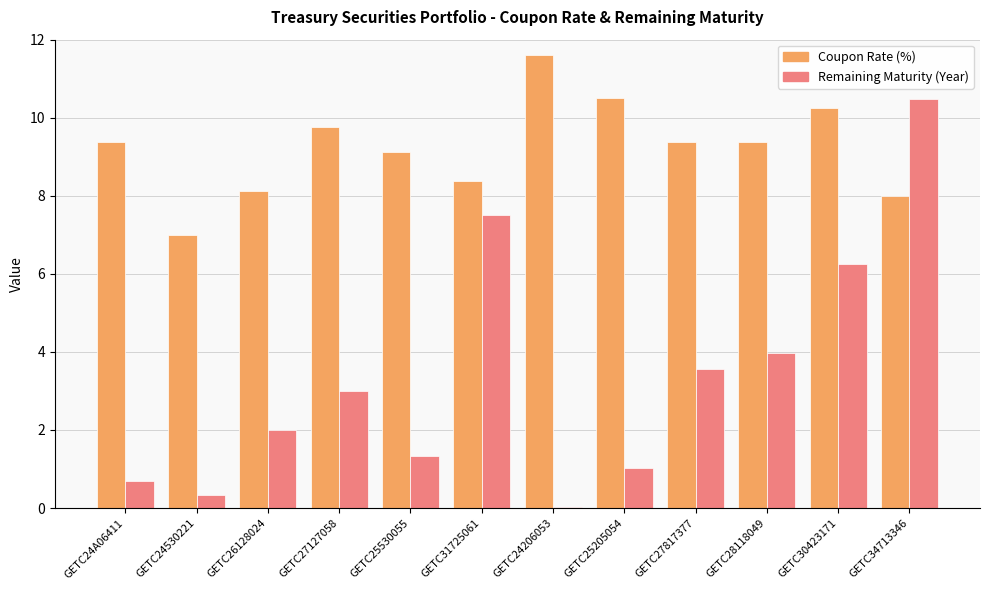

What is the total value across all series at GETC25205054?

11.5